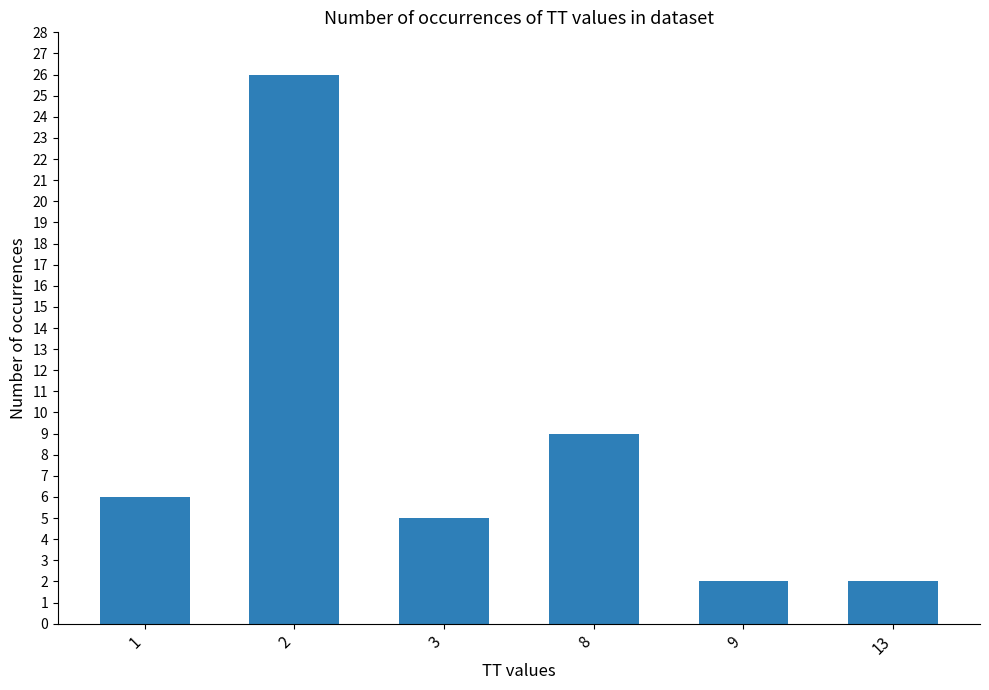

Reading left to right, transcribe all the data shown in this chart.

1=6	2=26	3=5	8=9	9=2	13=2